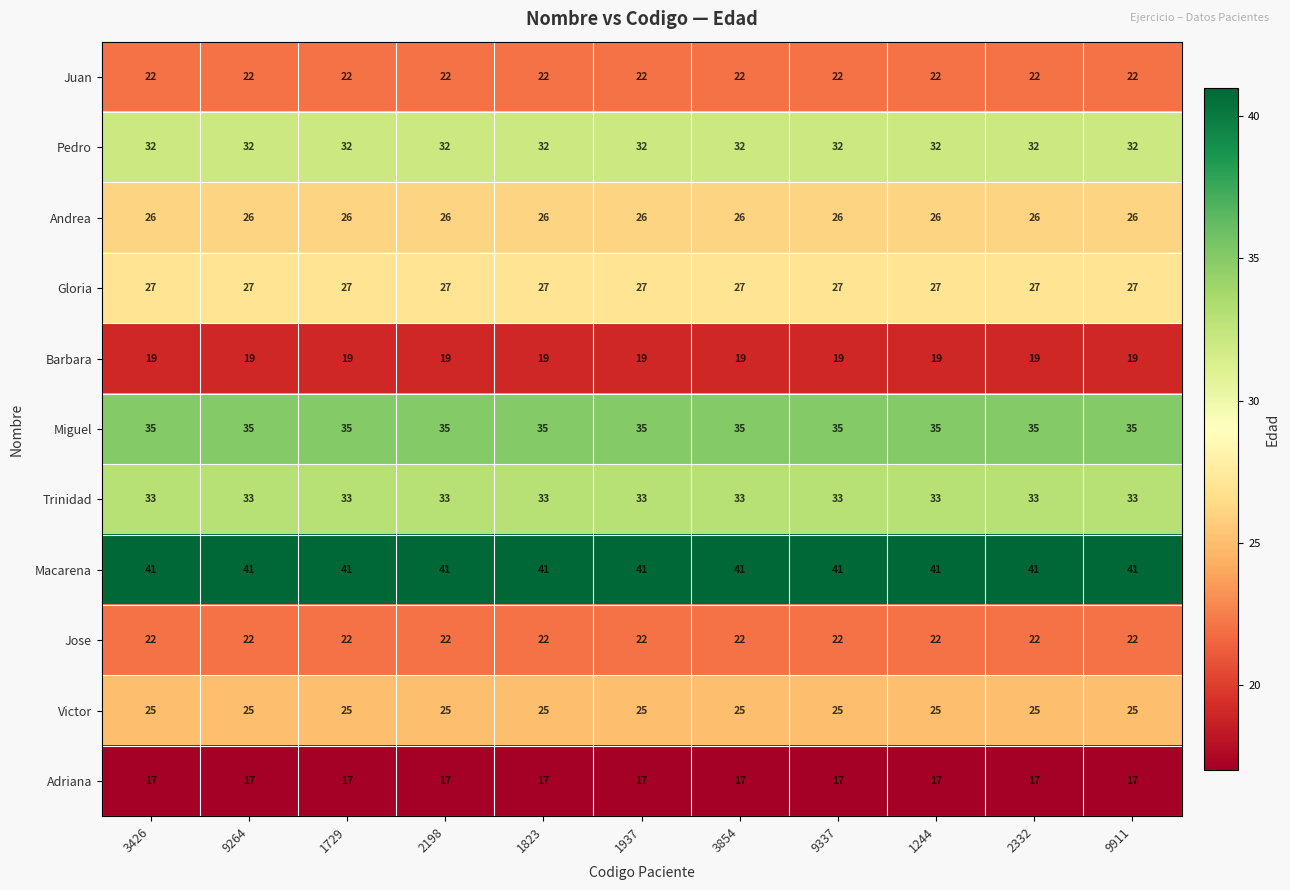

What is the sum of all Pedro values?

352